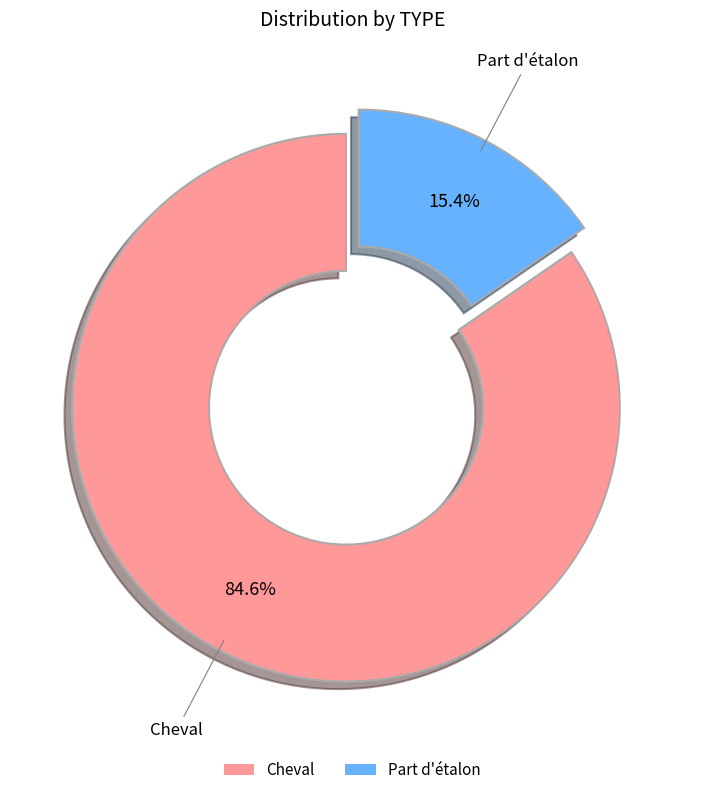

To the nearest percent, what is the combined percentage of Cheval and Part d'étalon?

100%